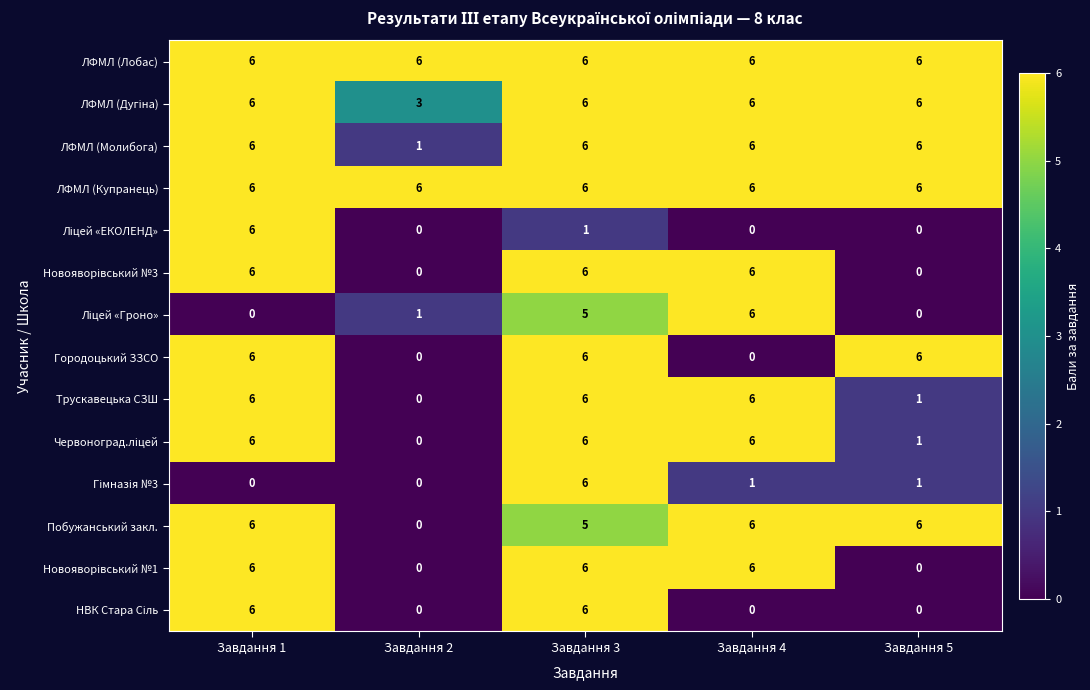

At how many categories does at least one series exceed 3?

5